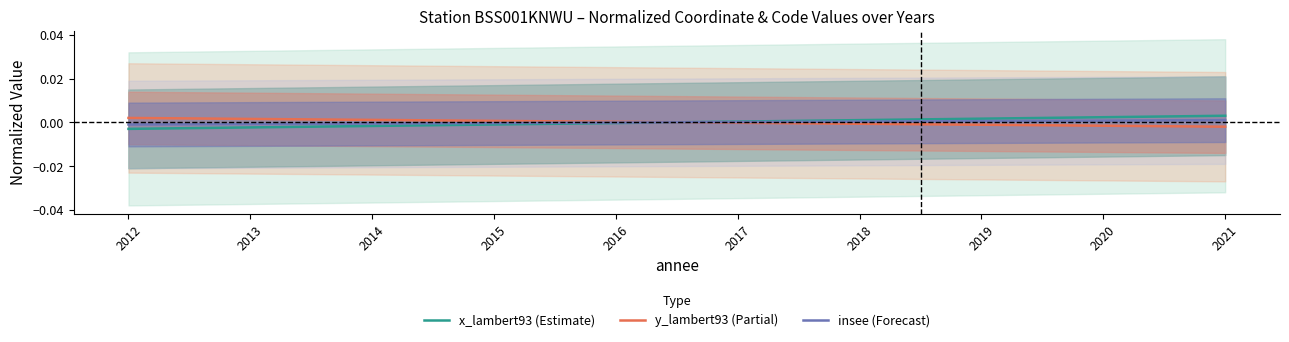

At which label does insee (Forecast) first exceed 0?

2017